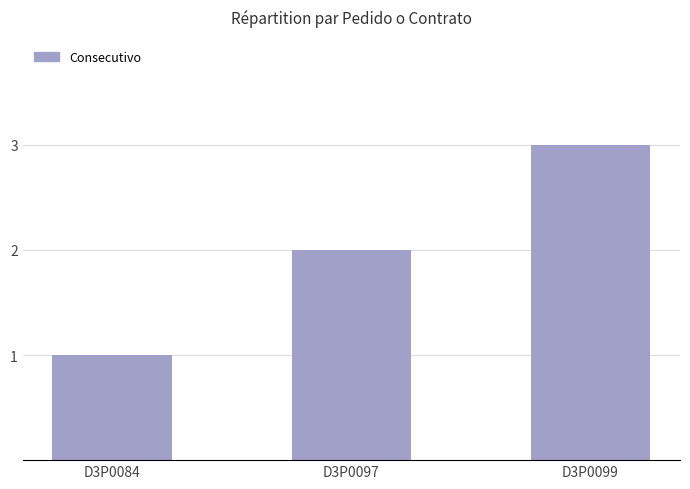

How many series are shown in this chart?

1